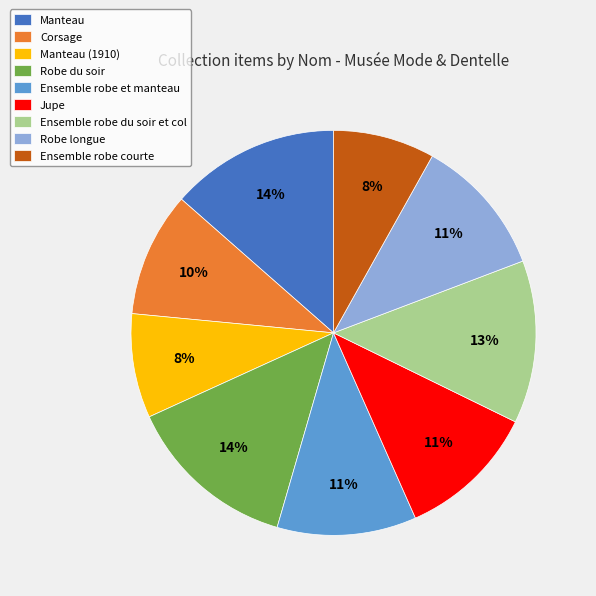

Approximately how many times larger is the value at Jupe compared to Corsage?

1.1